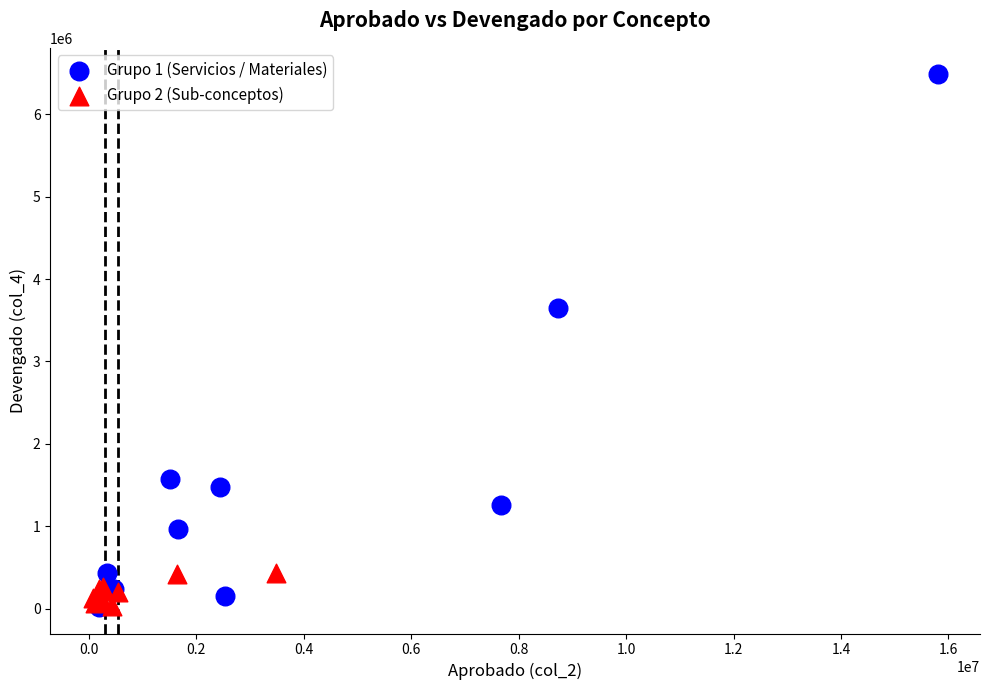

Which series contains the highest Y value?

Grupo 1 (Servicios / Materiales)